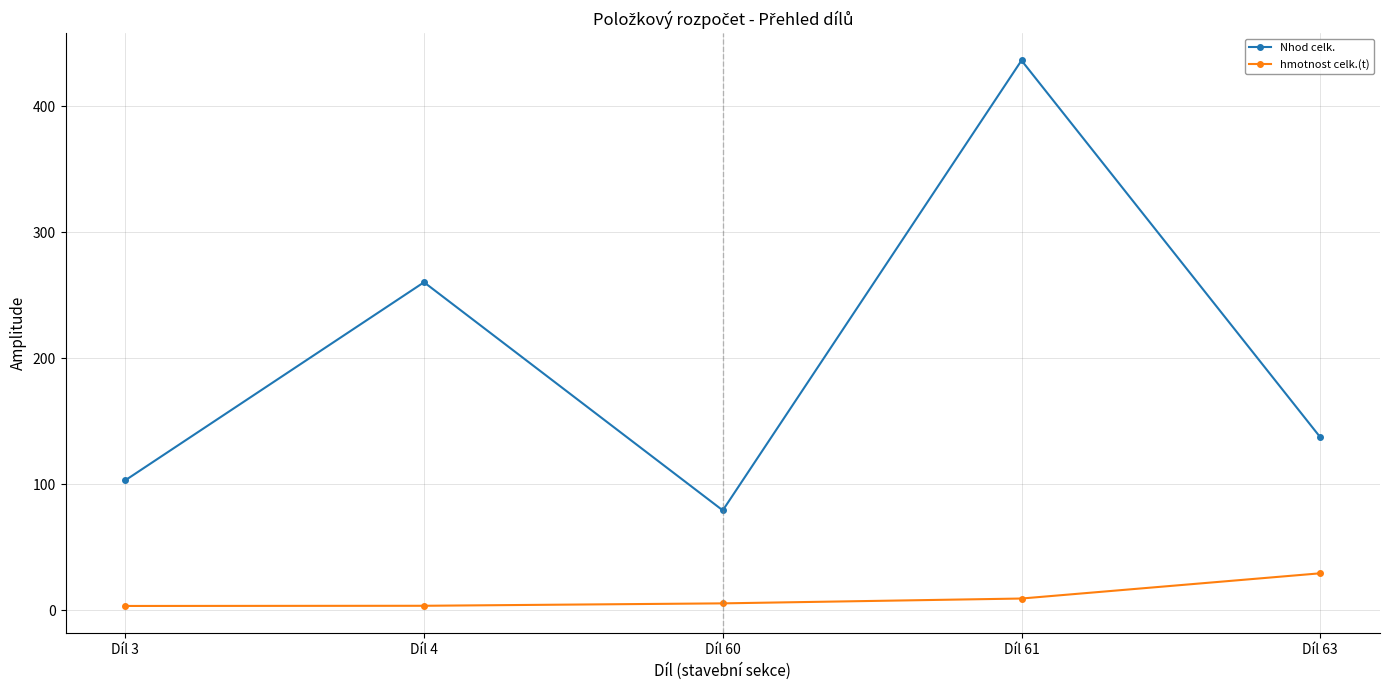

What is the difference between the maximum and minimum values in the Nhod celk. series?

357.2